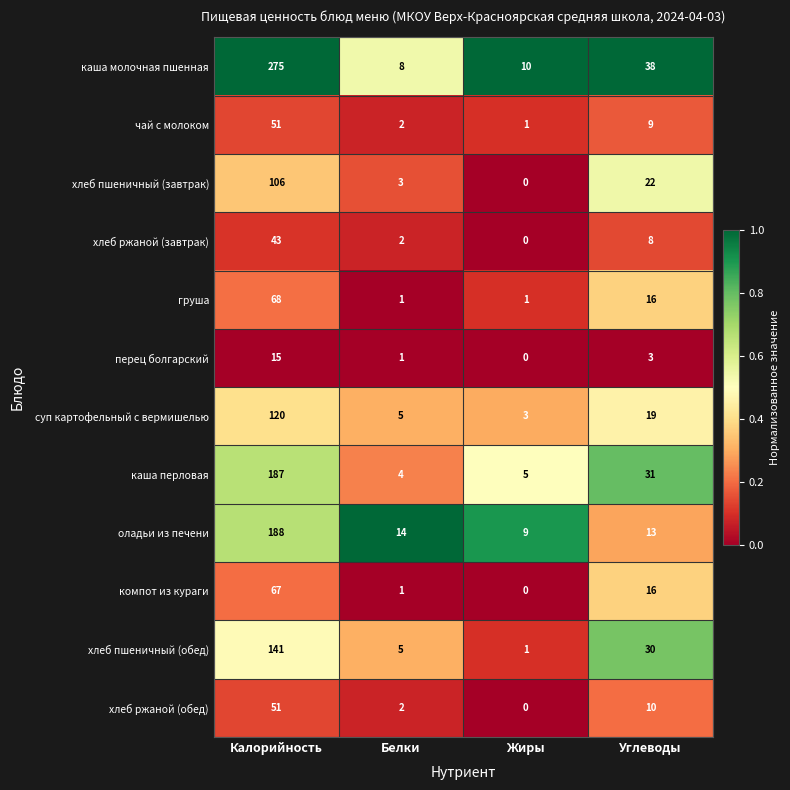

What is the difference between the чай с молоком values at Углеводы and Белки?

7